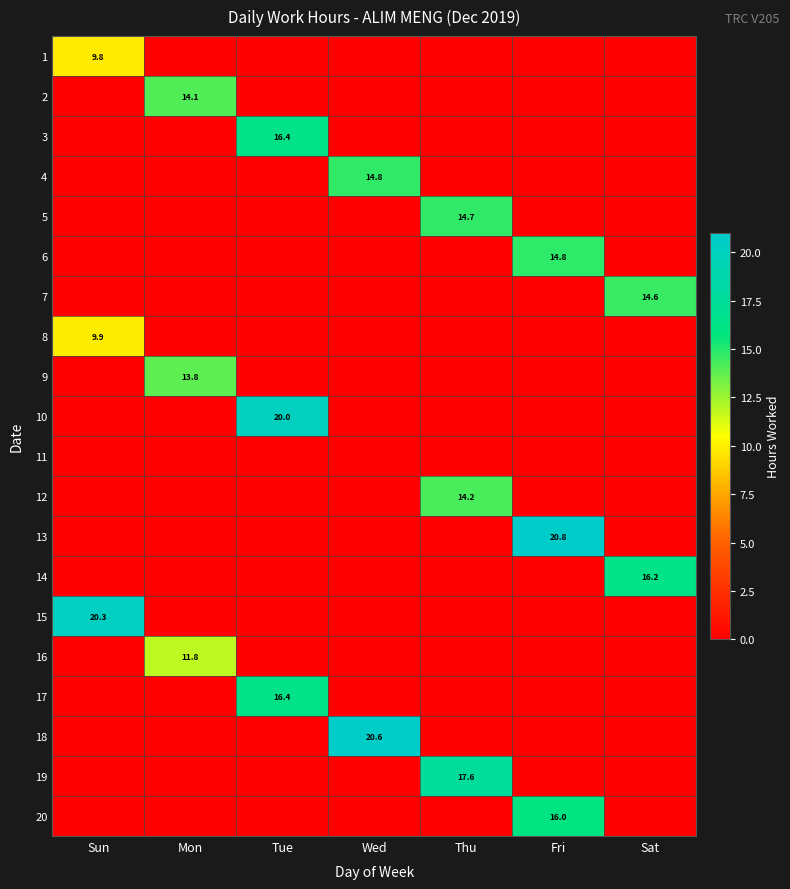

True or false: 16 has a value of 3.6 at Mon.

False